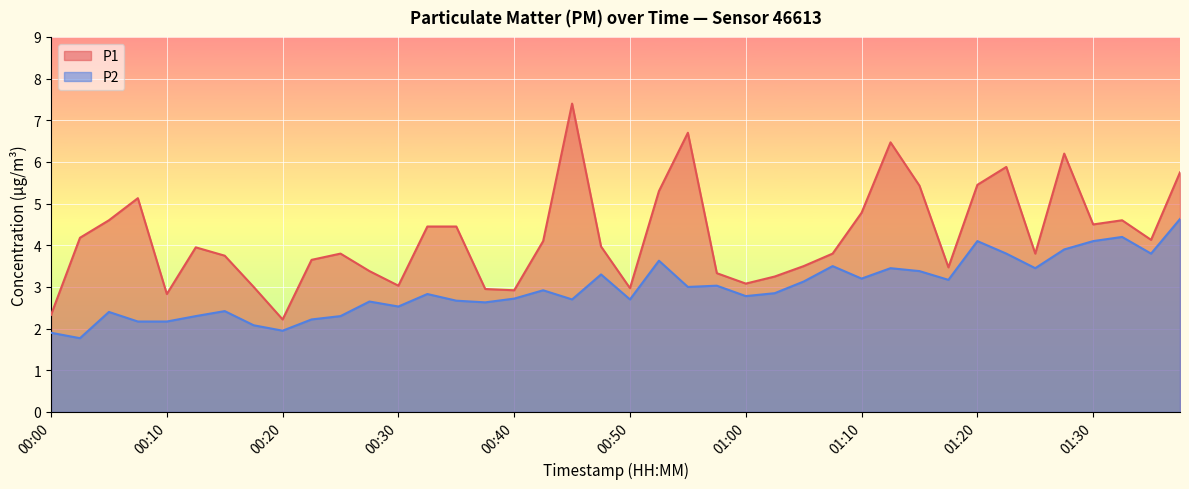

Is it true that P2 equals 2.2 at 00:10?

True